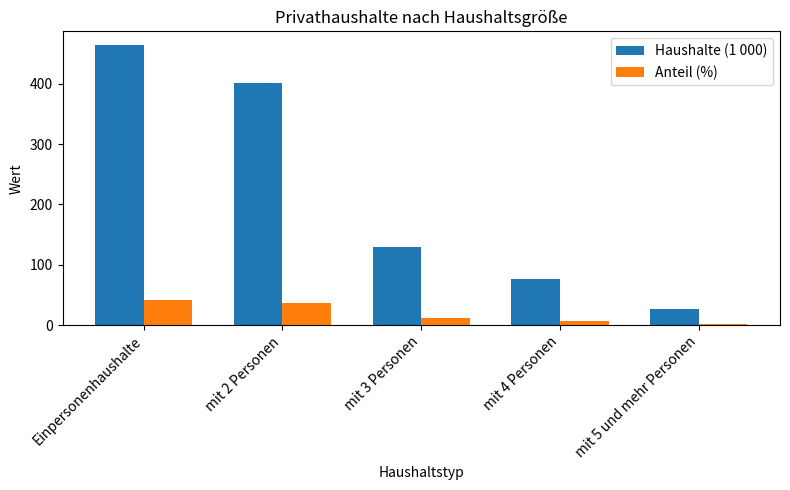

What is the total value across all series at mit 2 Personen?

438.5